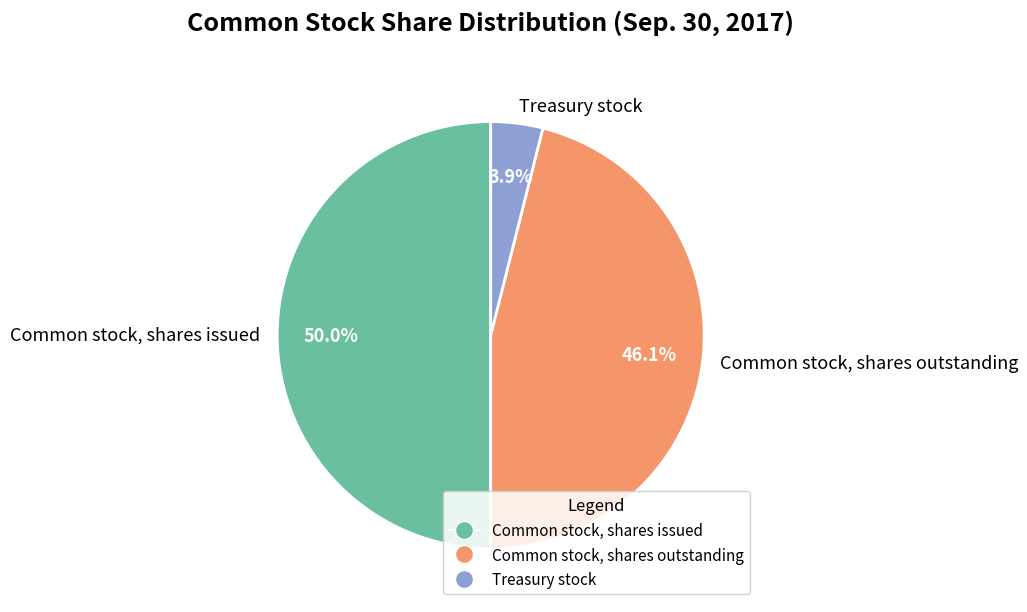

Which category has the biggest portion of the pie?

Common stock, shares issued